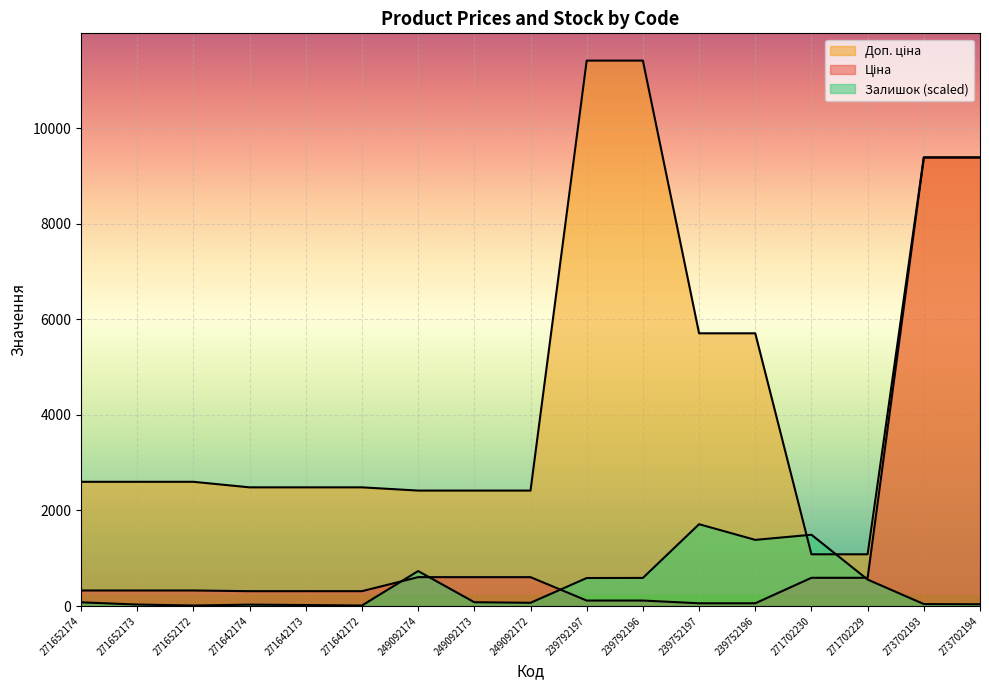

Is the value of Доп. ціна at 271642172 greater than the value of Ціна at 239752197?

Yes